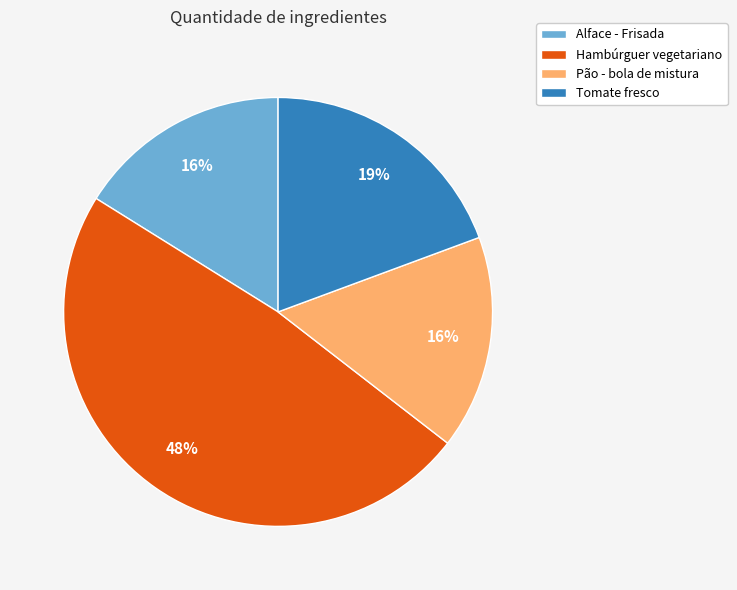

Combined, do Tomate fresco and Pão - bola de mistura account for over 50%?

No